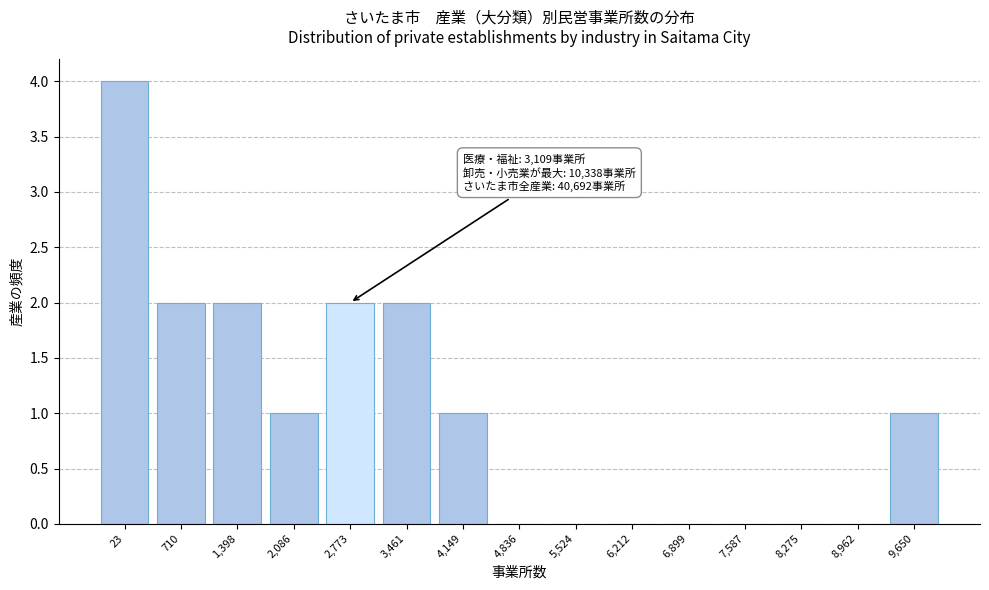

Reading left to right, what are all the values shown in this chart?

23=4	710=2	1,398=2	2,086=1	2,773=2	3,461=2	4,149=1	4,836=0	5,524=0	6,212=0	6,899=0	7,587=0	8,275=0	8,962=0	9,650=1